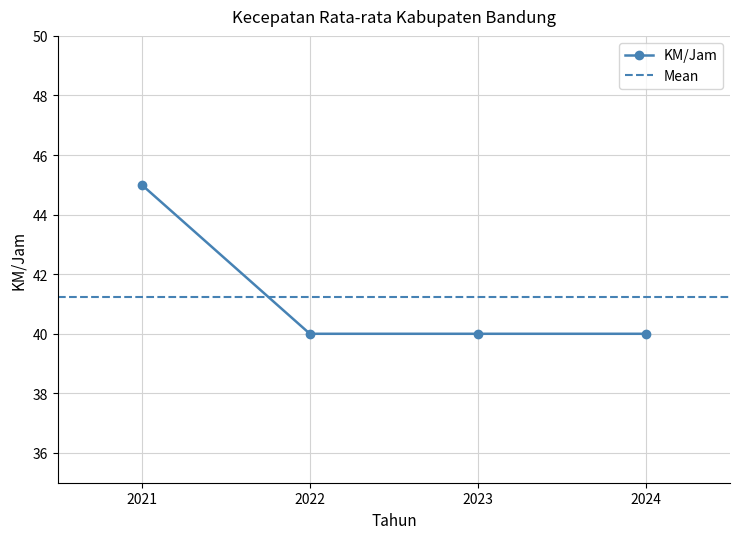

List the labels in order of value, largest first.

2021, 2022, 2023, 2024